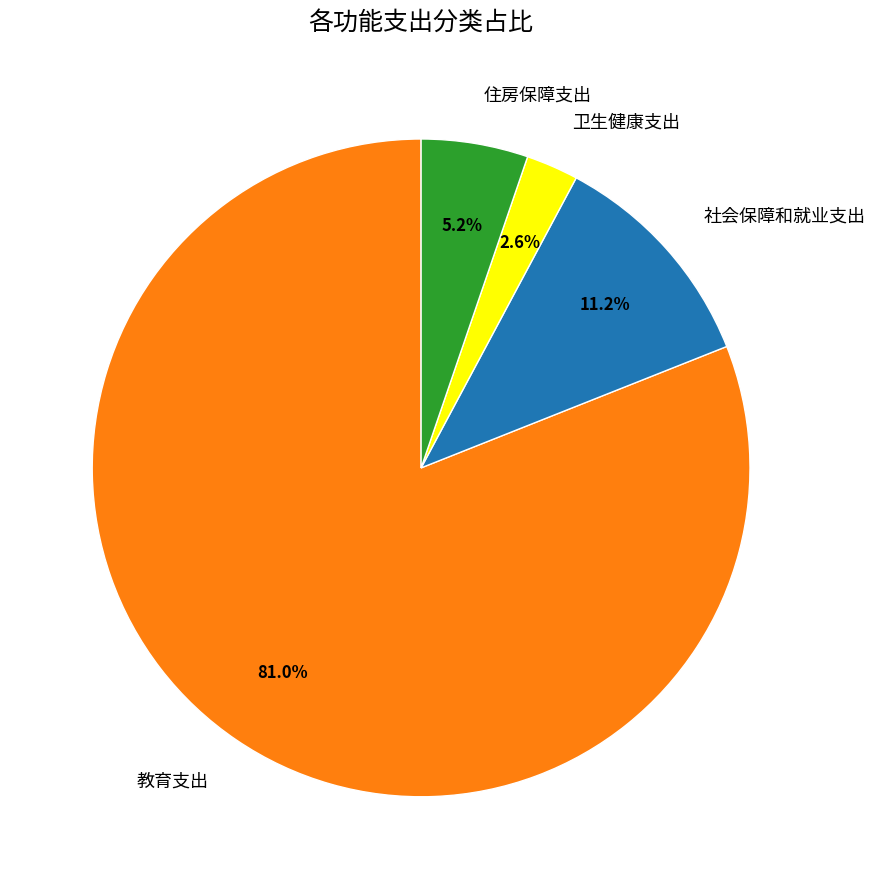

What is the smallest slice in the pie chart?

卫生健康支出